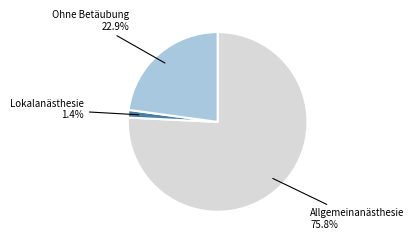

Rank the categories by value from highest to lowest.

Allgemeinanästhesie, Ohne Betäubung, Lokalanästhesie